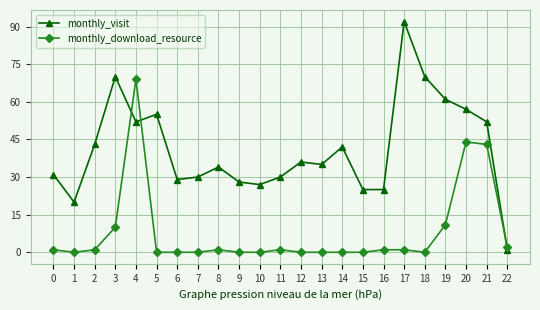

Reading left to right, transcribe all the data shown in this chart.

monthly_visit: 0=31	1=20	2=43	3=70	4=52	5=55	6=29	7=30	8=34	9=28	10=27	11=30	12=36	13=35	14=42	15=25	16=25	17=92	18=70	19=61	20=57	21=52	22=1
monthly_download_resource: 0=1	1=0	2=1	3=10	4=69	5=0	6=0	7=0	8=1	9=0	10=0	11=1	12=0	13=0	14=0	15=0	16=1	17=1	18=0	19=11	20=44	21=43	22=2